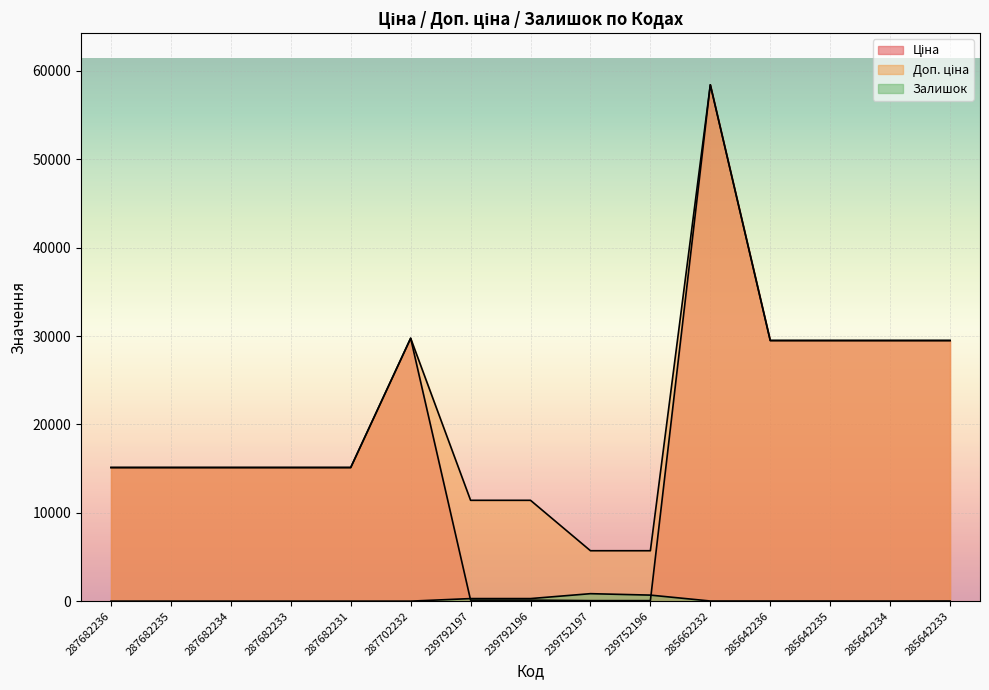

How many data points in Доп. ціна are above 15120?

6